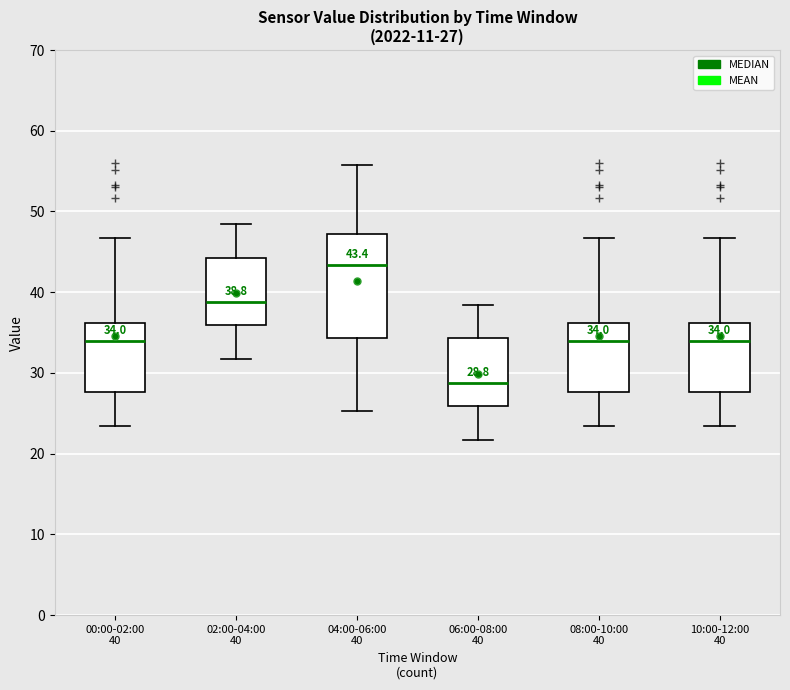

Which box has the lowest median line?

06:00-08:00 40